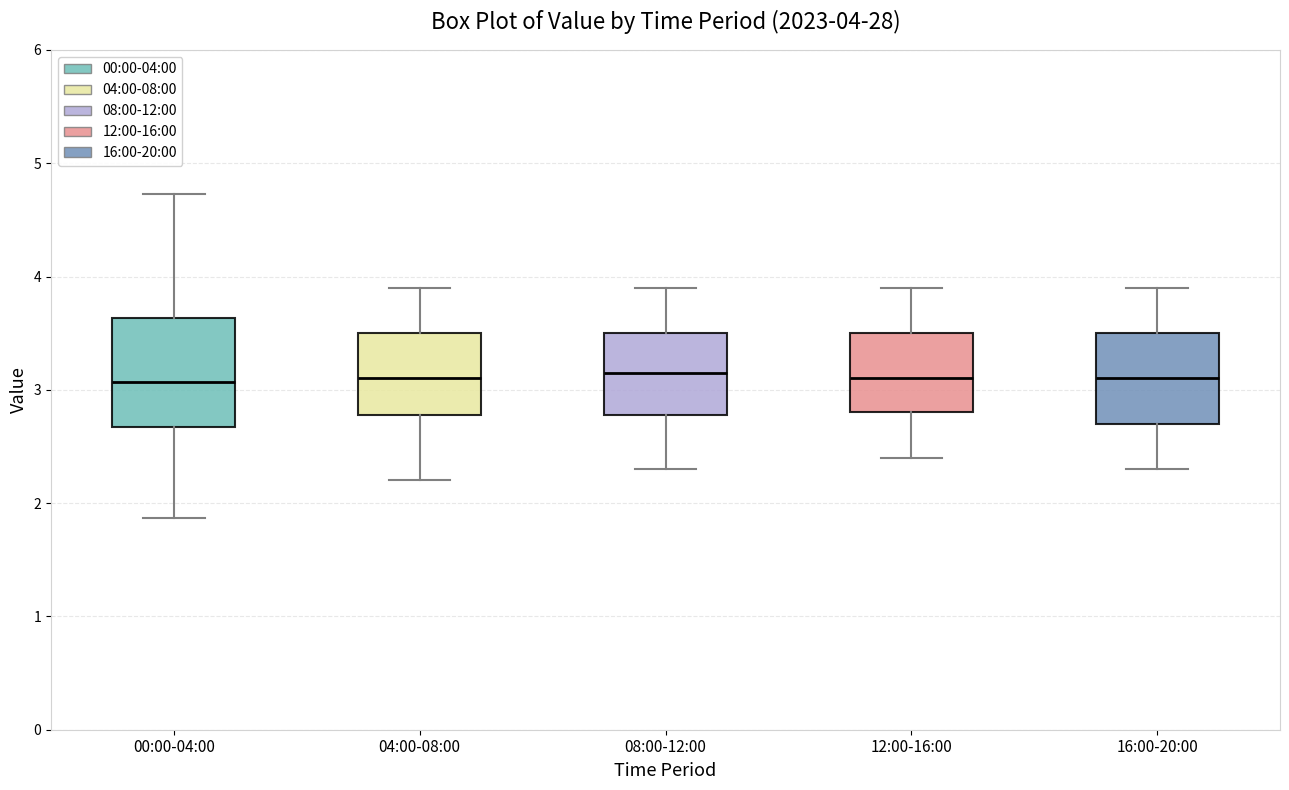

Comparing the boxes themselves (not the whiskers), which one is the tallest?

00:00-04:00